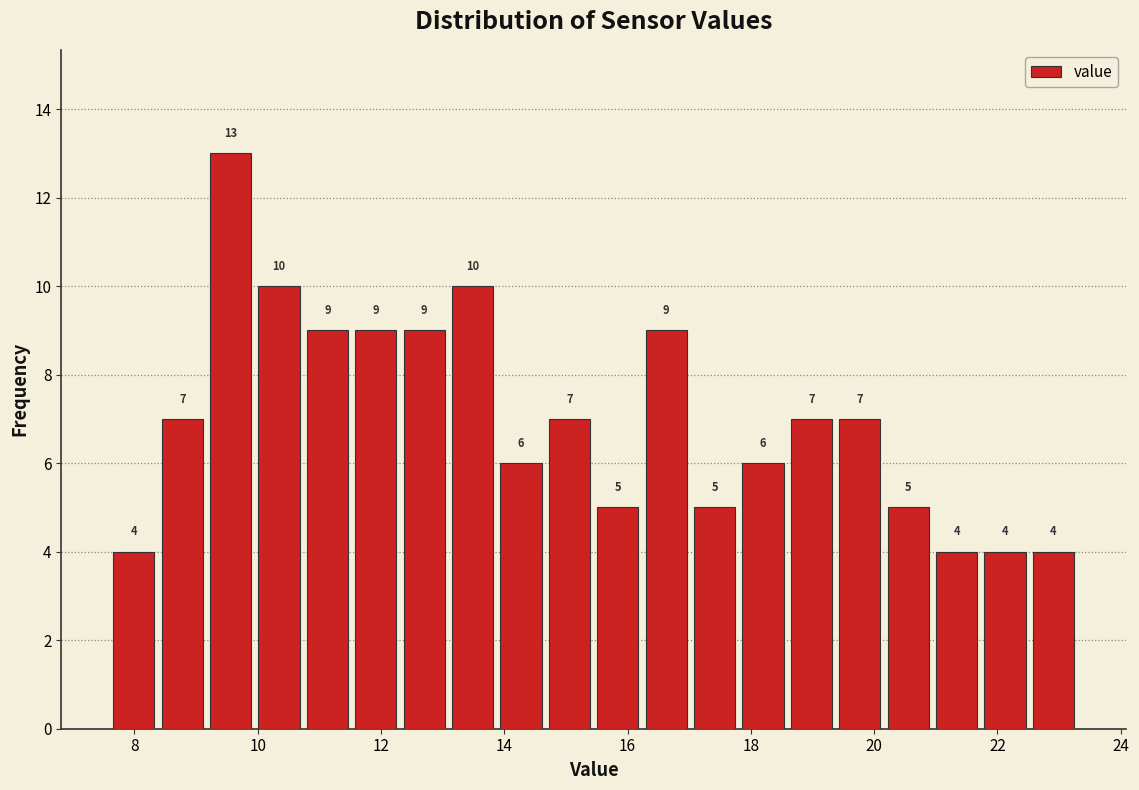

Around what value on the x-axis is the tallest bar? Give the approximate position of its centre, as read against the axis.

9.6